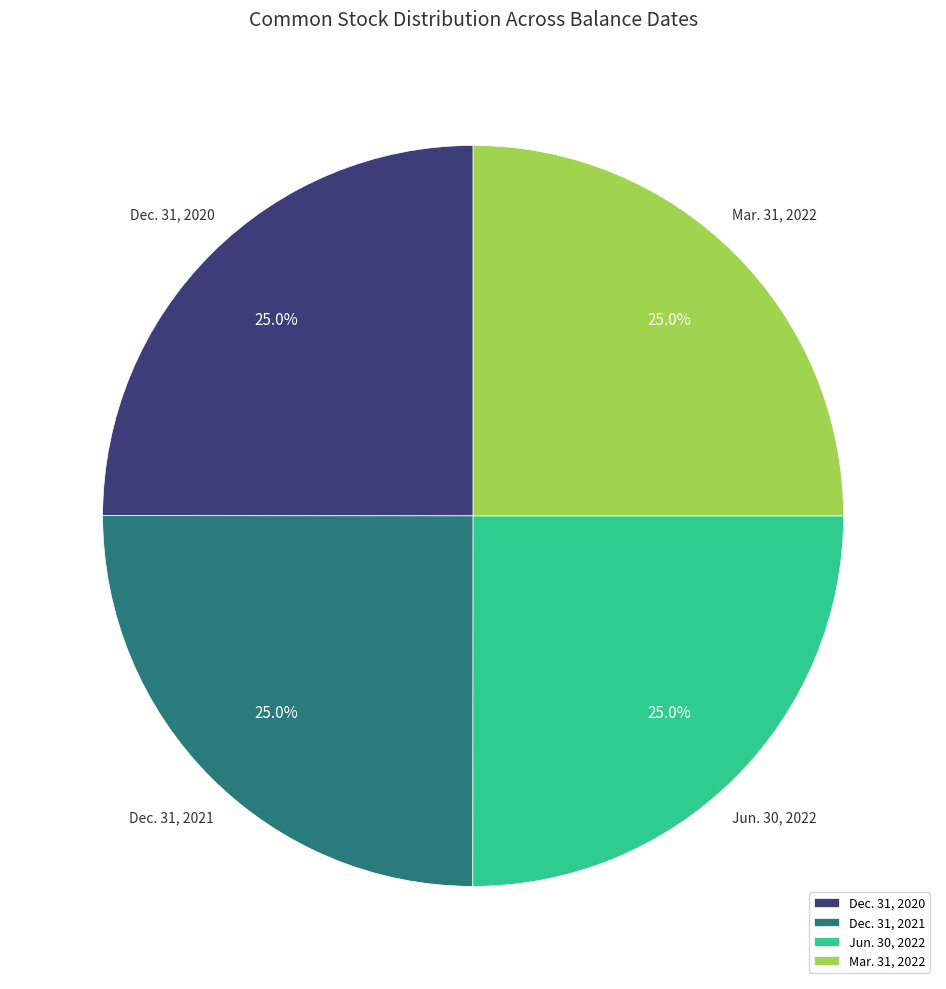

True or false: Jun. 30, 2022 accounts for 31% of the total.

False